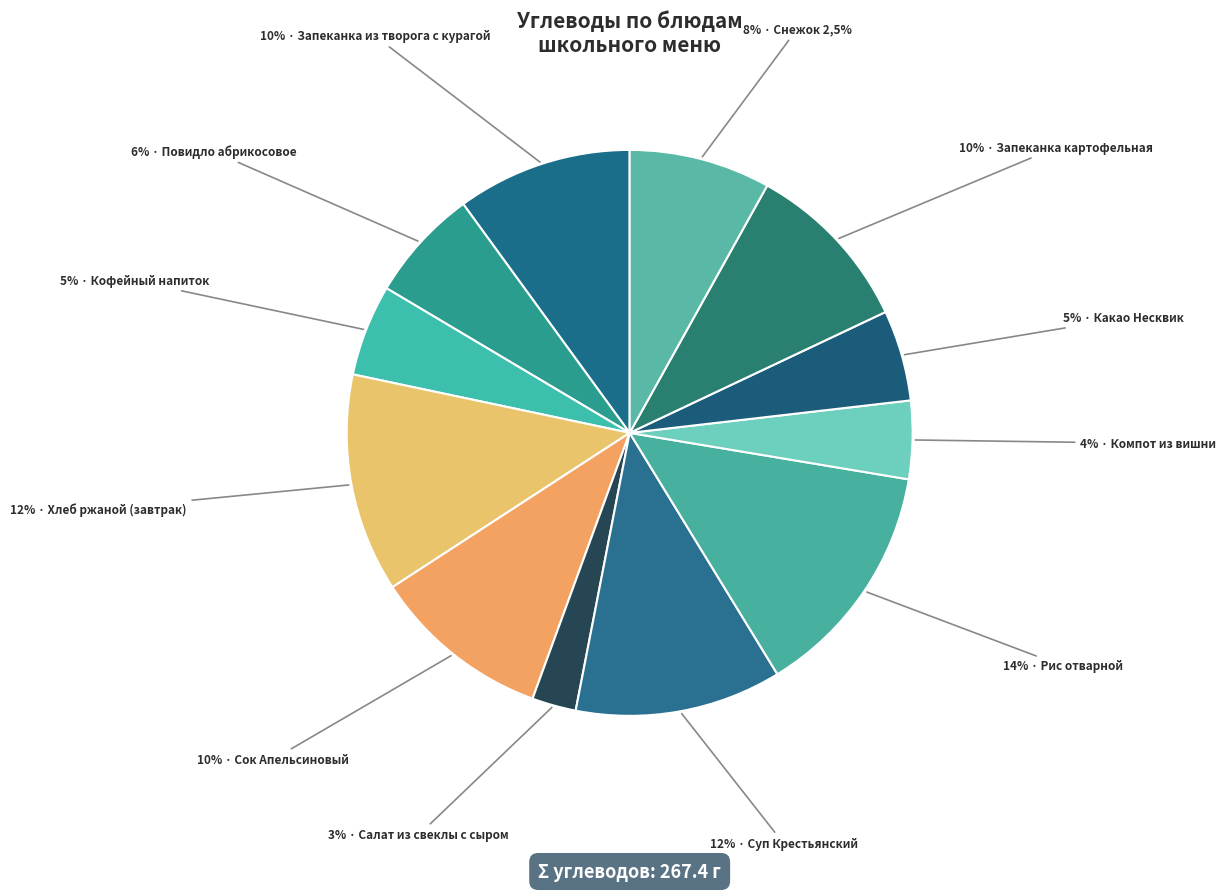

How many segments does this pie chart have?

12